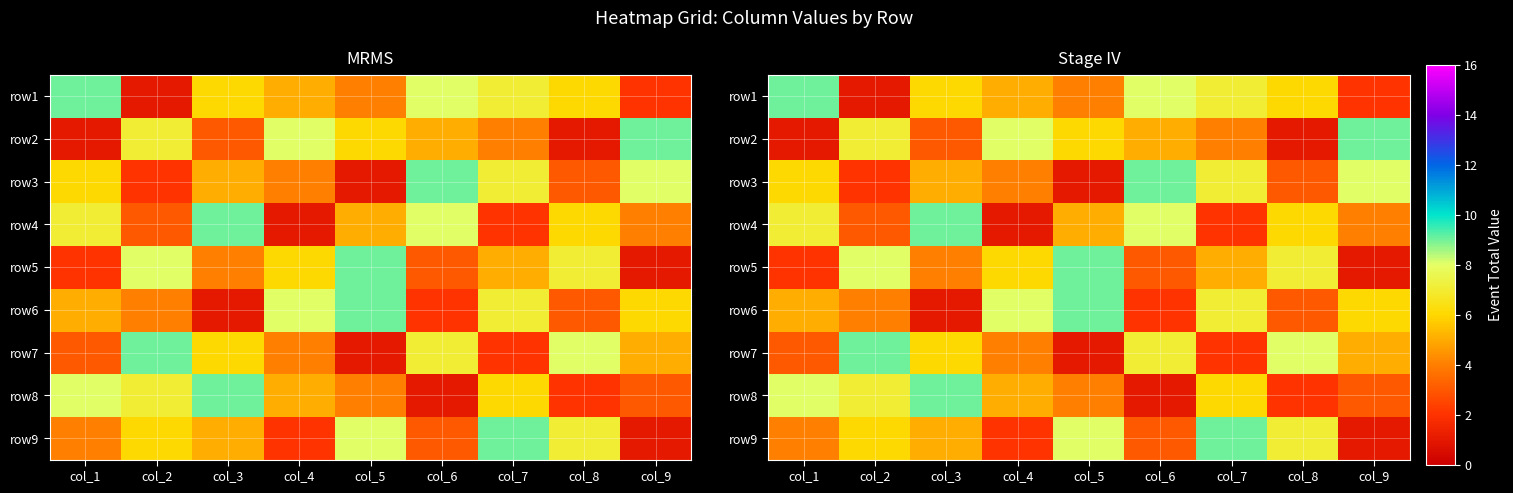

Count the number of data series in this chart.

9